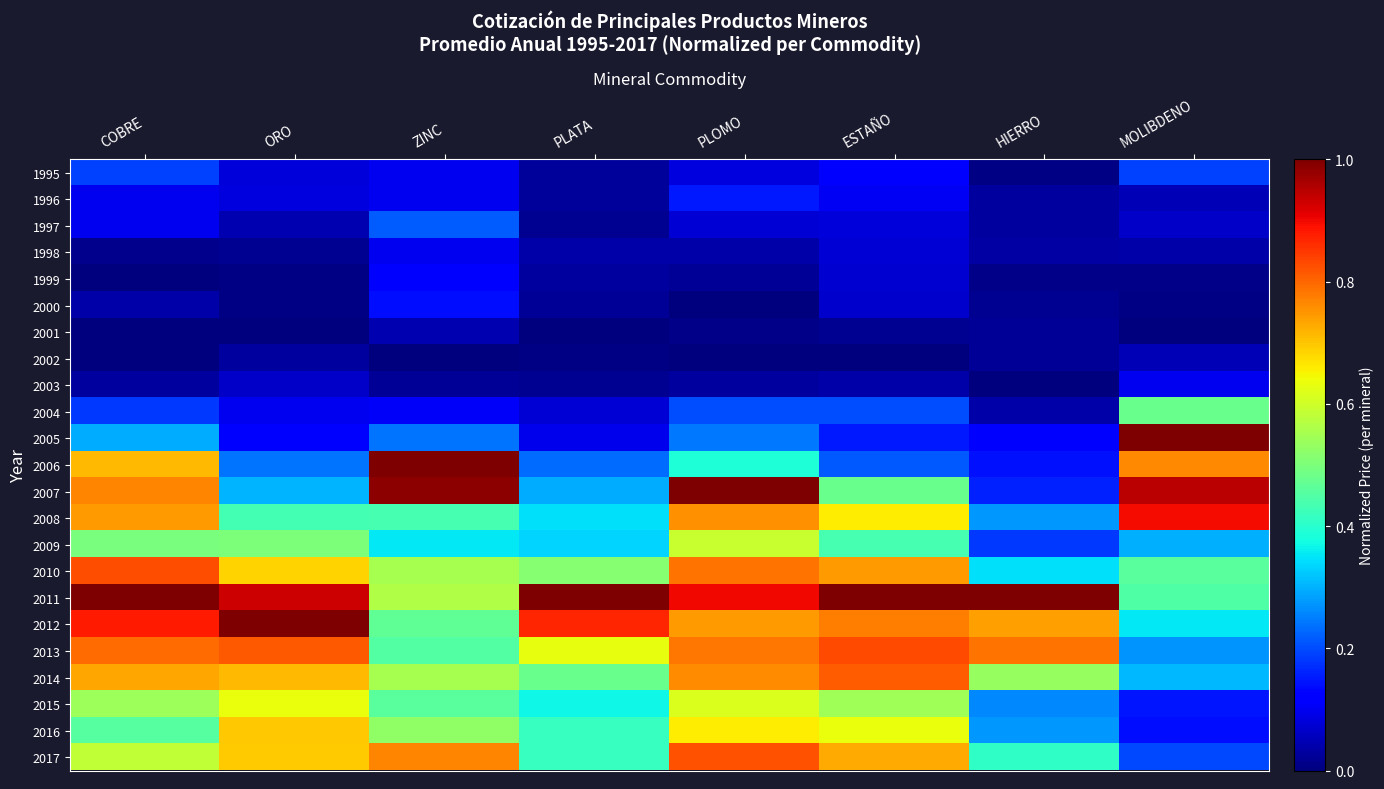

Between ESTAÑO and HIERRO, which is larger?

ESTAÑO